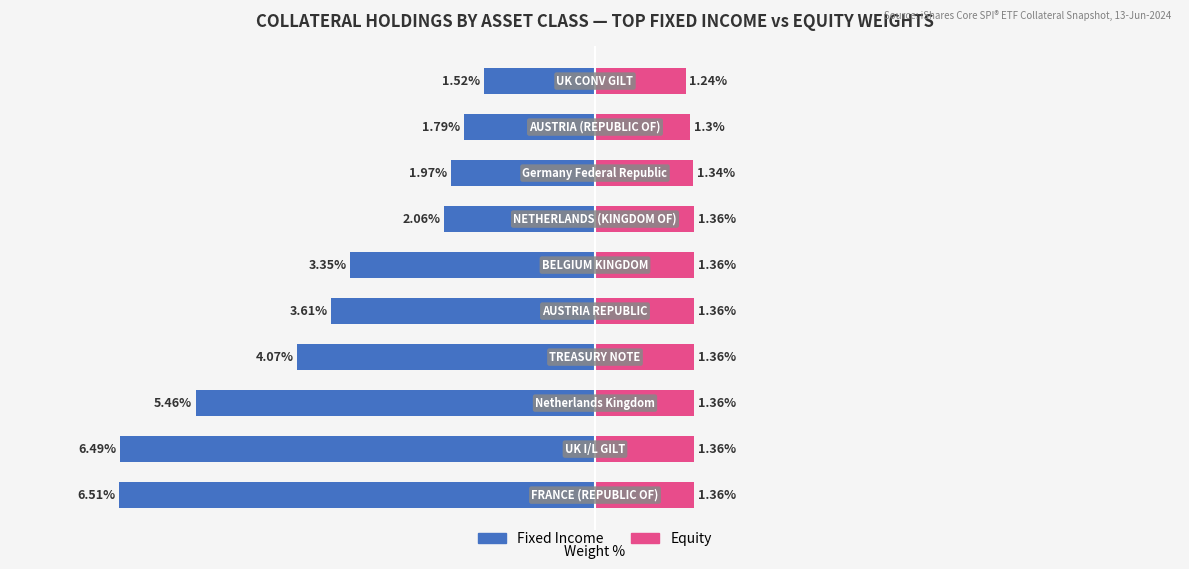

What is the difference between the second highest and second lowest values in the Fixed Income series?

4.7